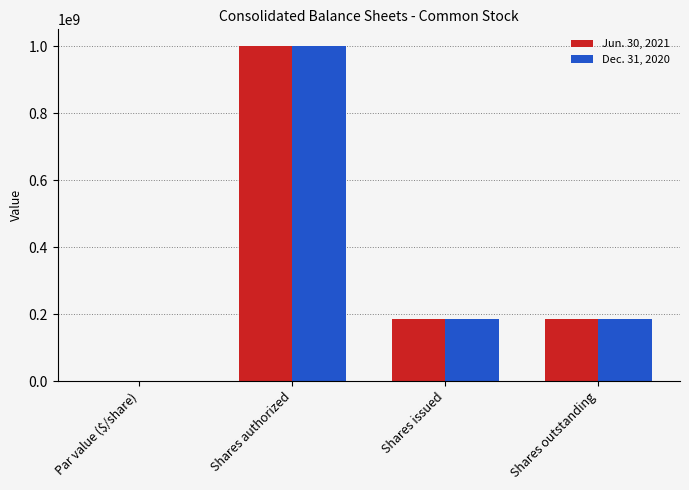

The Jun. 30, 2021 series shows 186758154.0 at Shares outstanding. True or false?

True